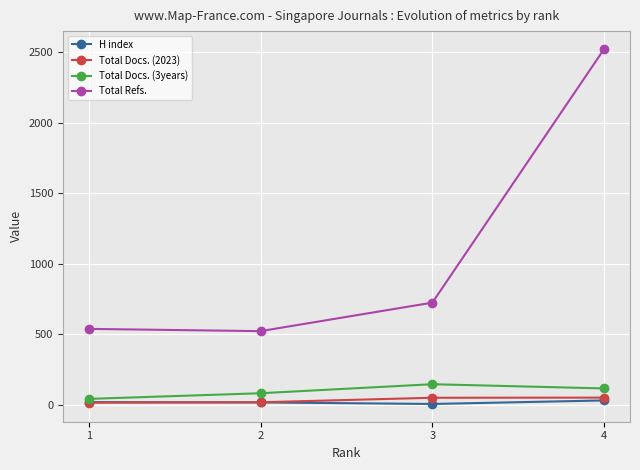

What is the sum of the Total Refs. values at 2 and 4?

3044